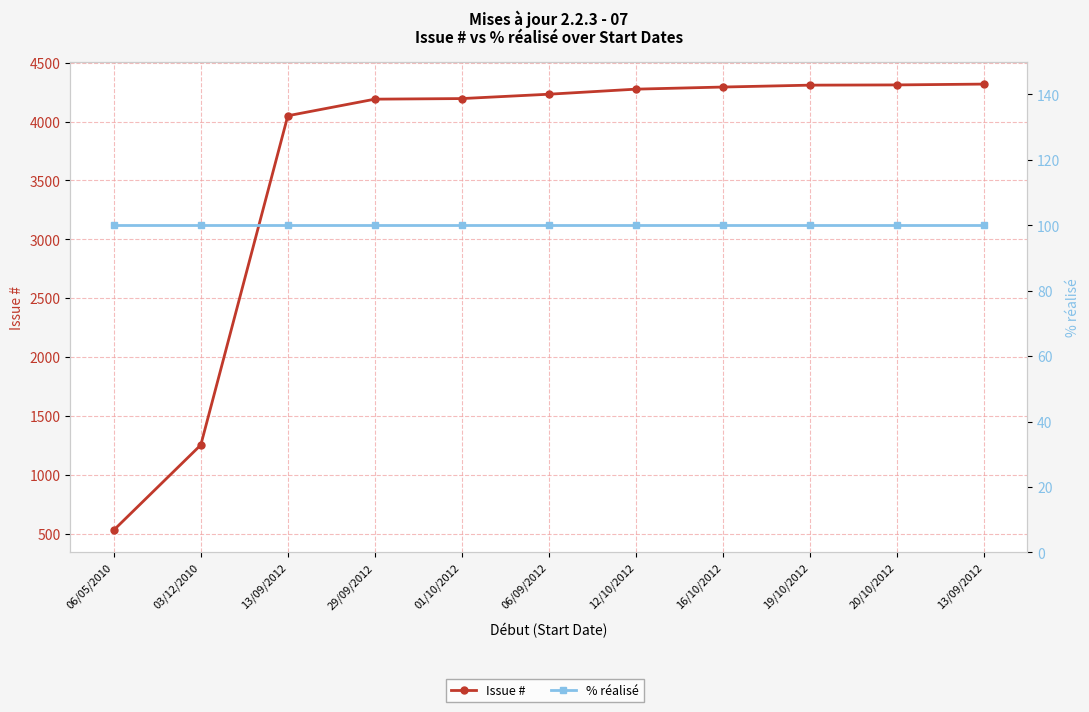

At how many categories does at least one series exceed 1055?

10